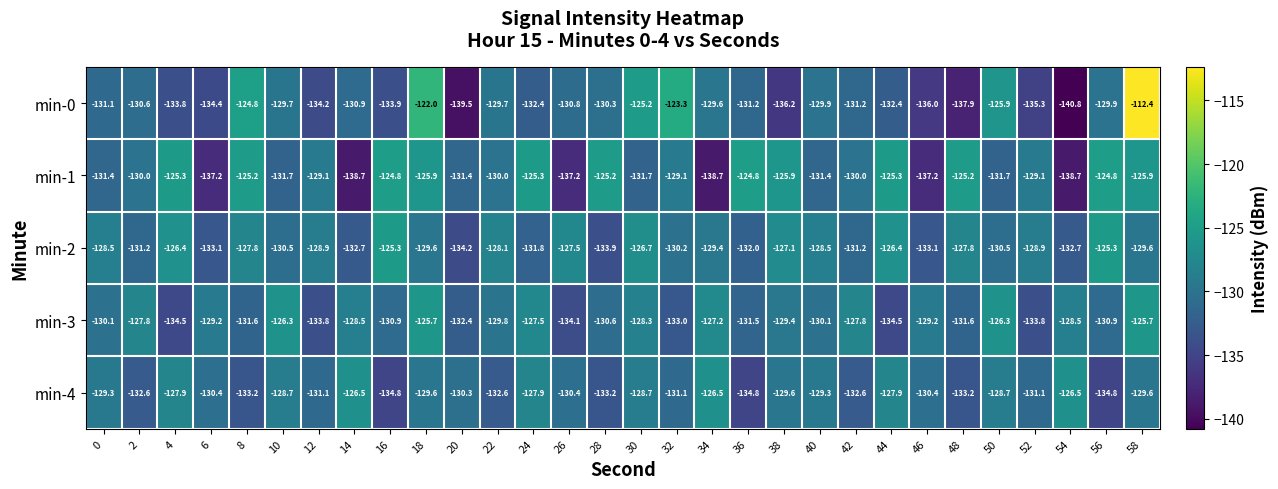

What is the minimum value shown in the chart?

-140.8